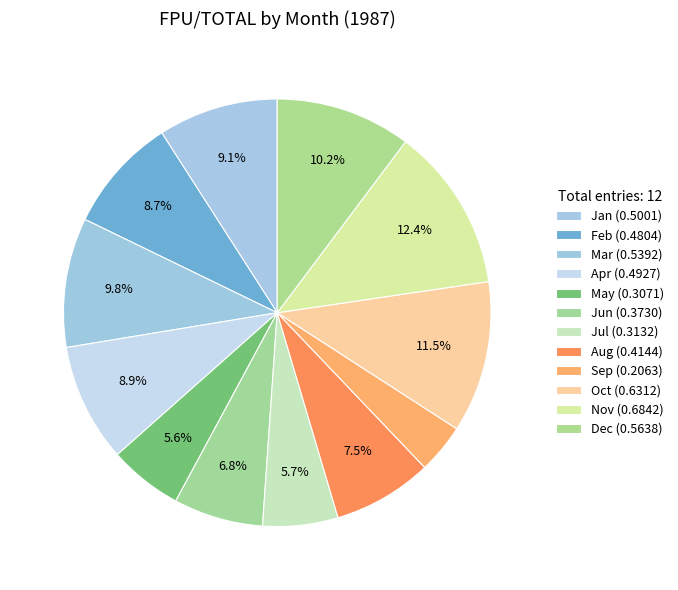

Count the number of slices in the pie.

12